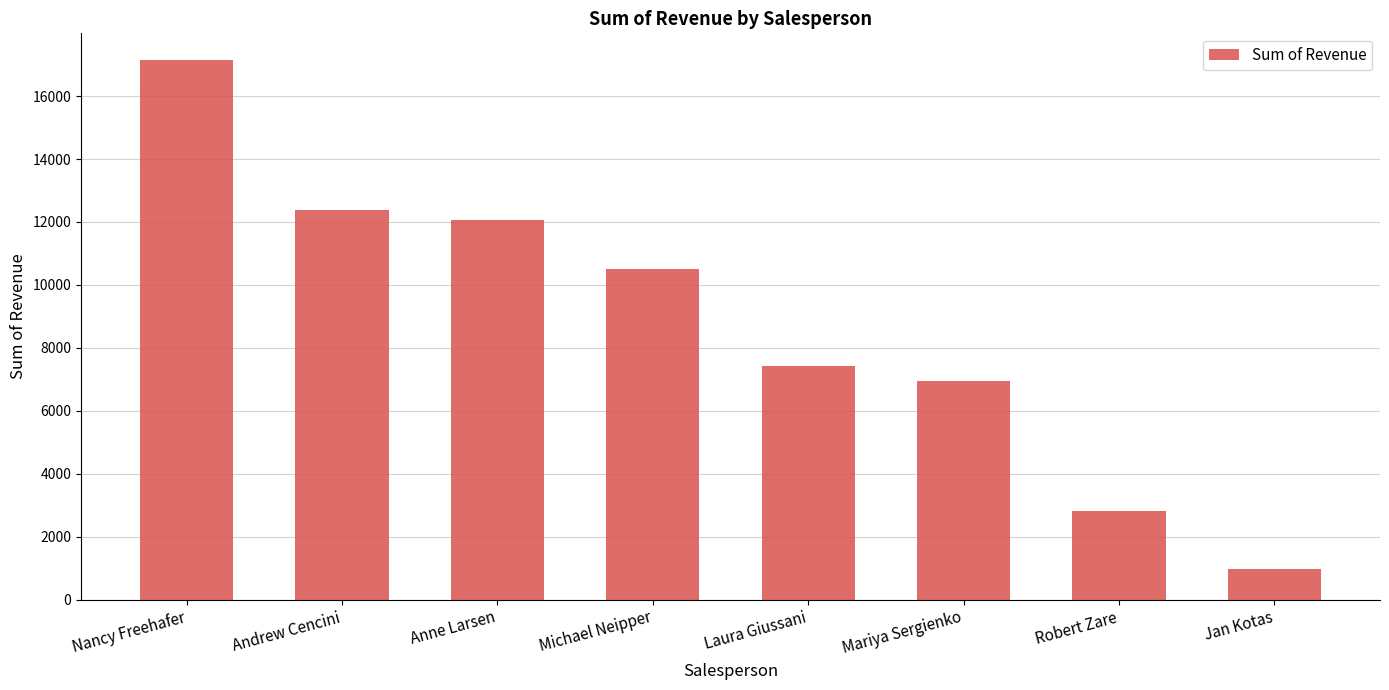

List the labels in order of value, largest first.

Nancy Freehafer, Andrew Cencini, Anne Larsen, Michael Neipper, Laura Giussani, Mariya Sergienko, Robert Zare, Jan Kotas